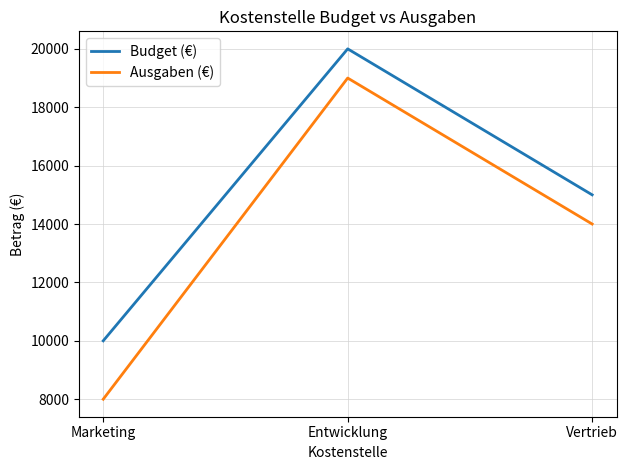

What is the minimum value shown in the chart?

8000